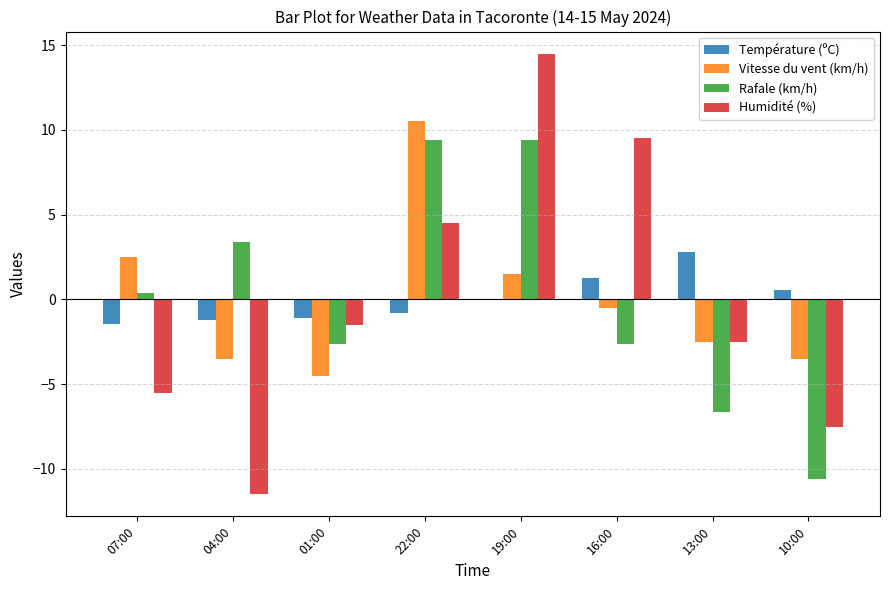

The value of Humidité (%) at 04:00 is -11.5. True or false?

True